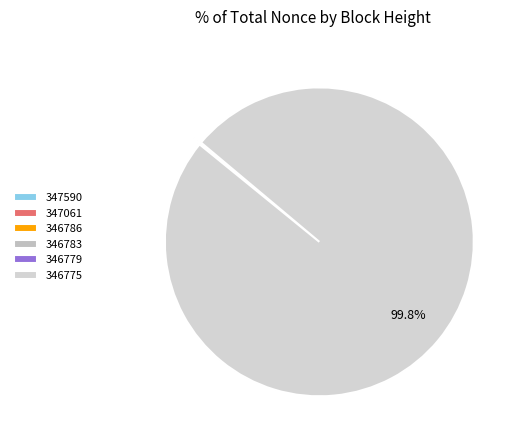

Is it true that 346779 is 0% of the pie?

True